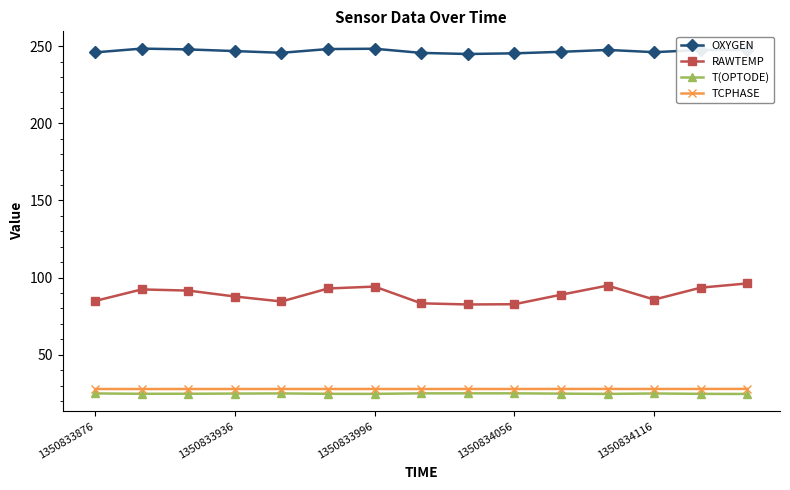

What is the value of the OXYGEN point at the 8th from the left?

245.7